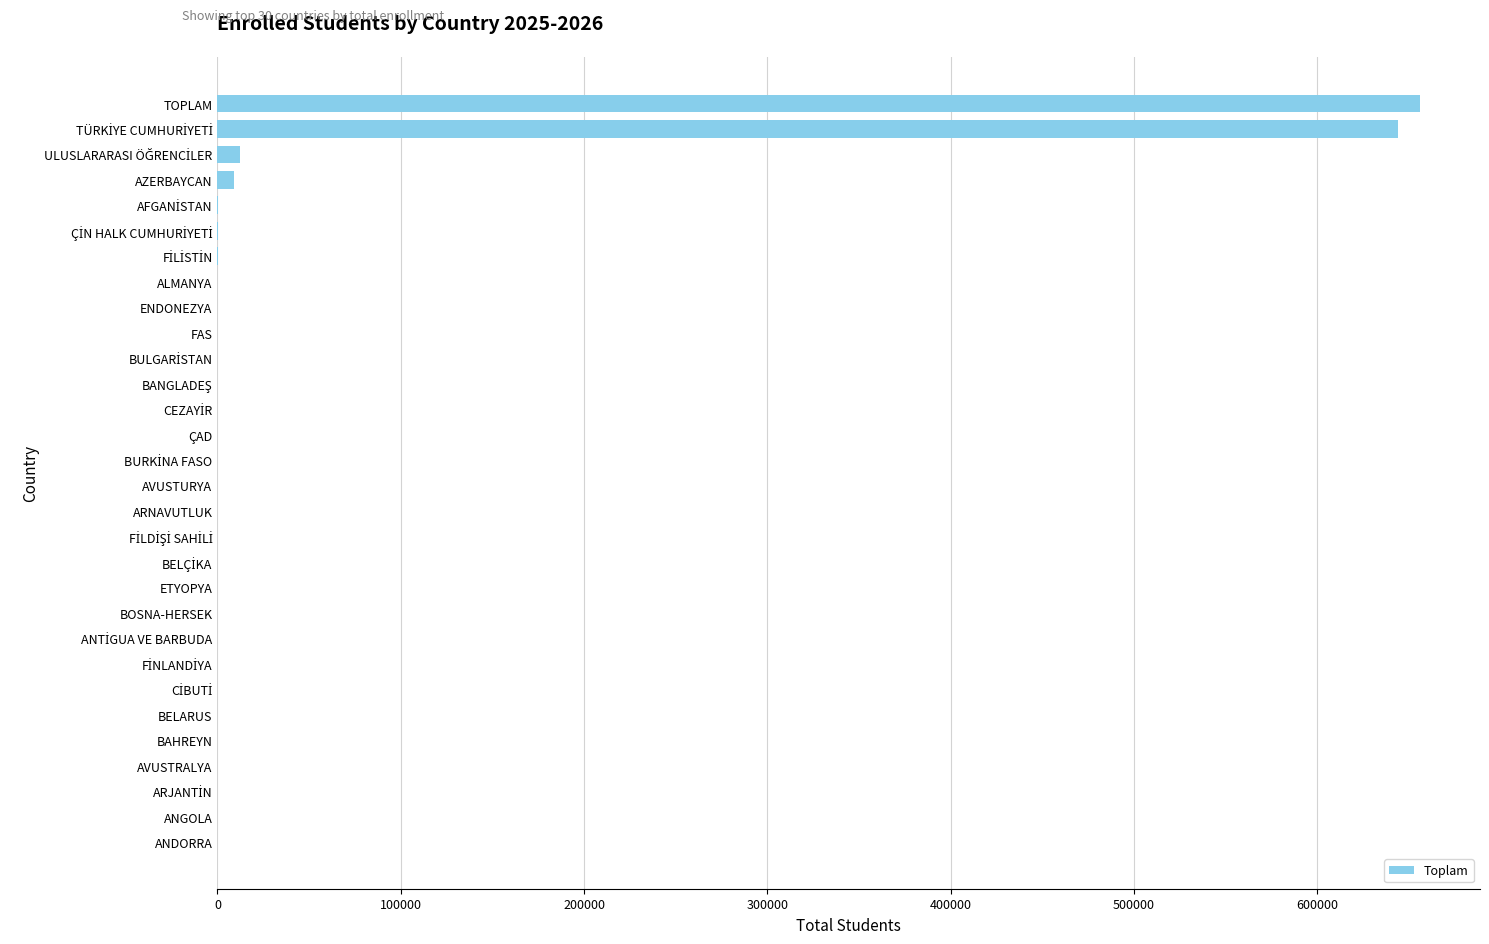

What is the maximum value shown in the chart?

655876